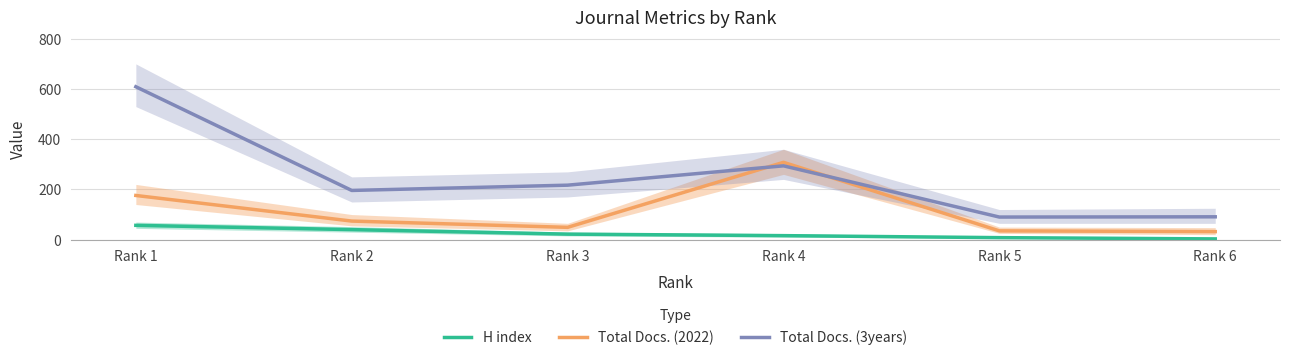

Rank the series by their maximum value, from highest to lowest.

Total Docs. (3years), Total Docs. (2022), H index